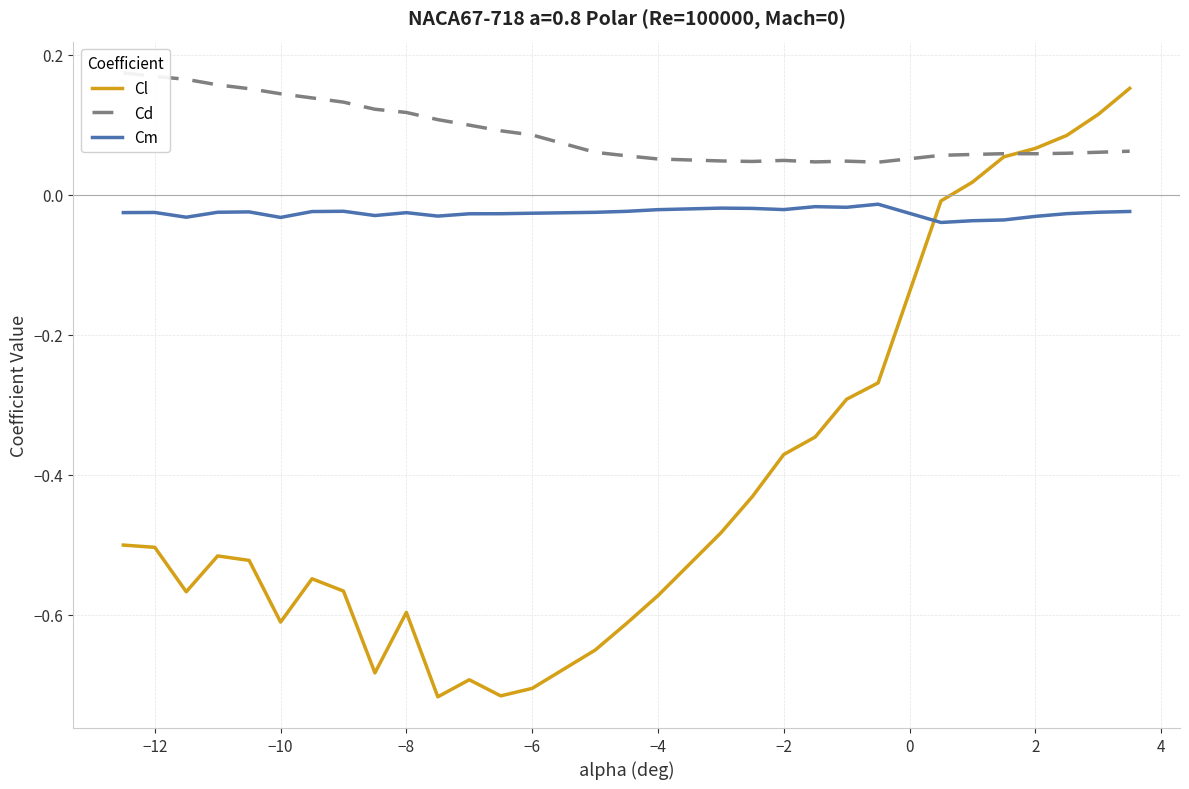

Where is the first local maximum for Cm?

−12